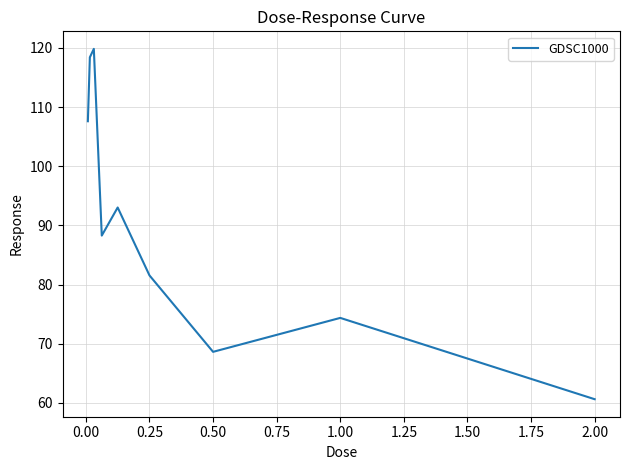

What is the sum of all values?

812.3